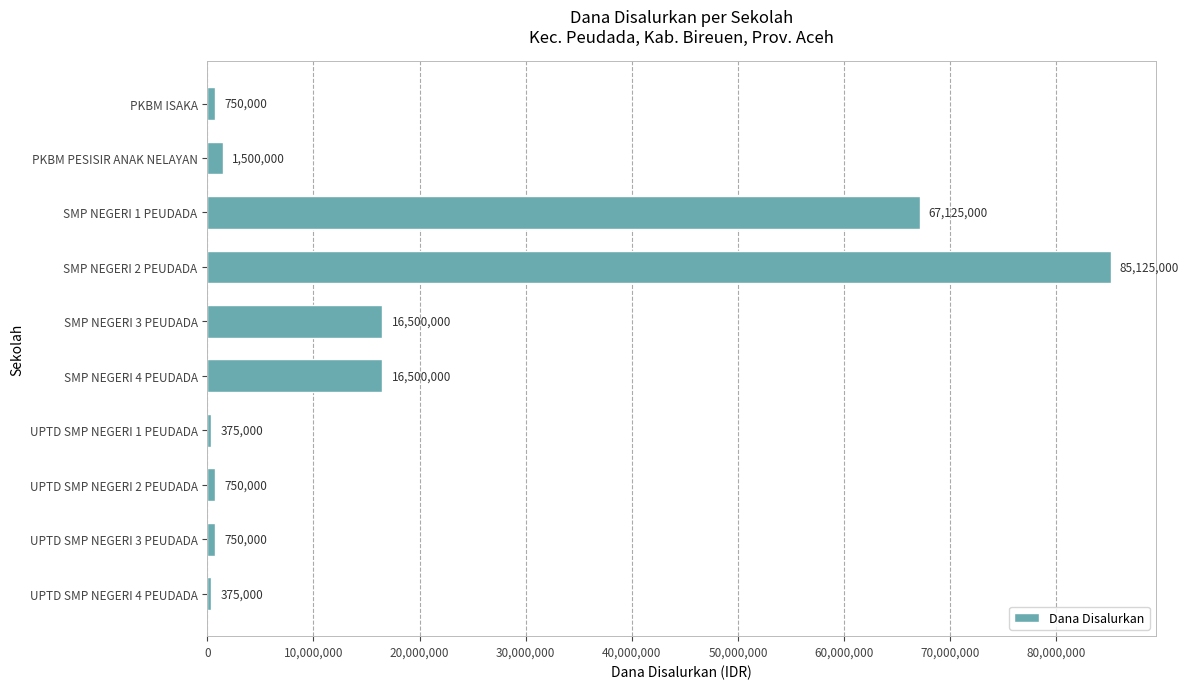

What position from the top is UPTD SMP NEGERI 3 PEUDADA?

9